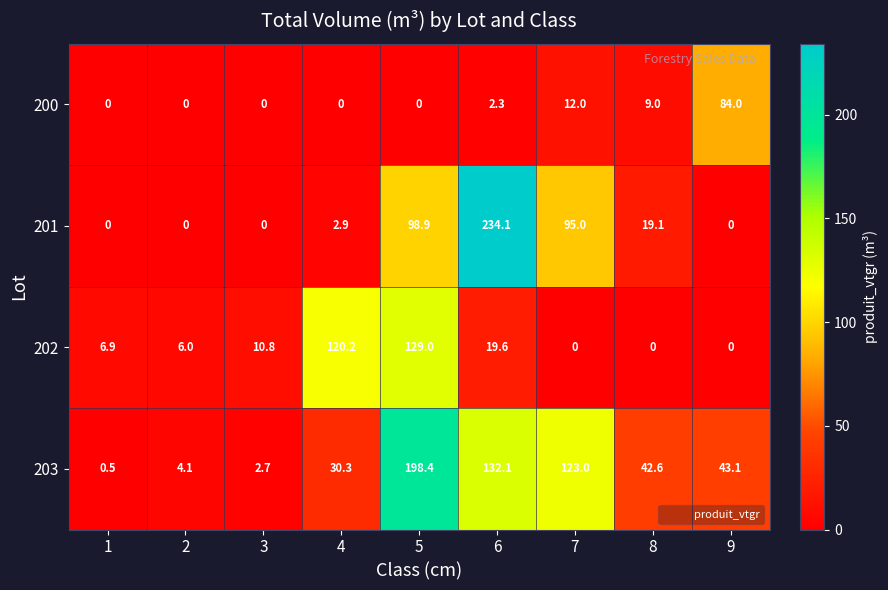

What is the approximate value of 201 at 7?

95.0